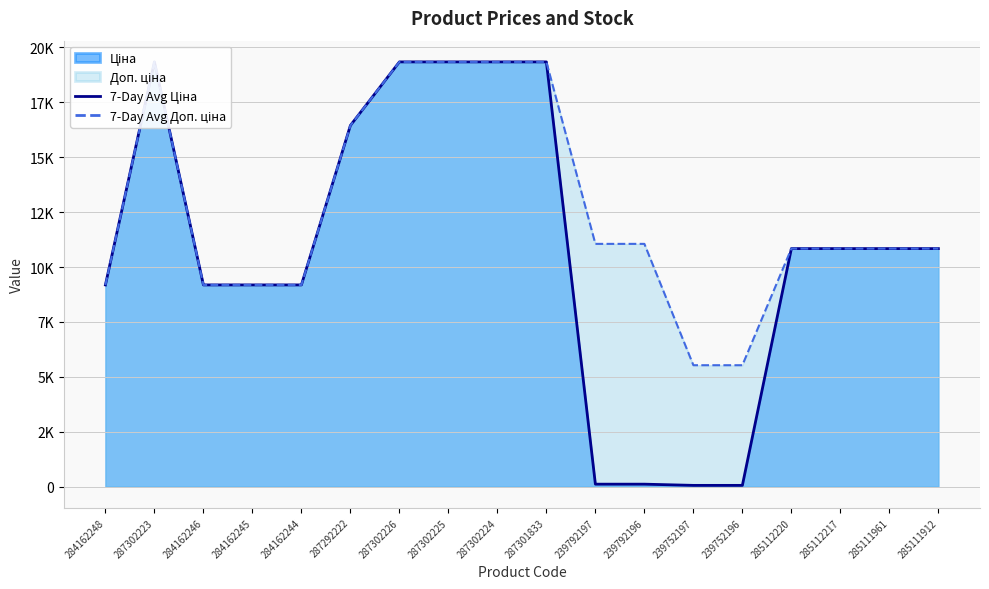

What is the spread (max minus min) of values at 239752196?

5472.7